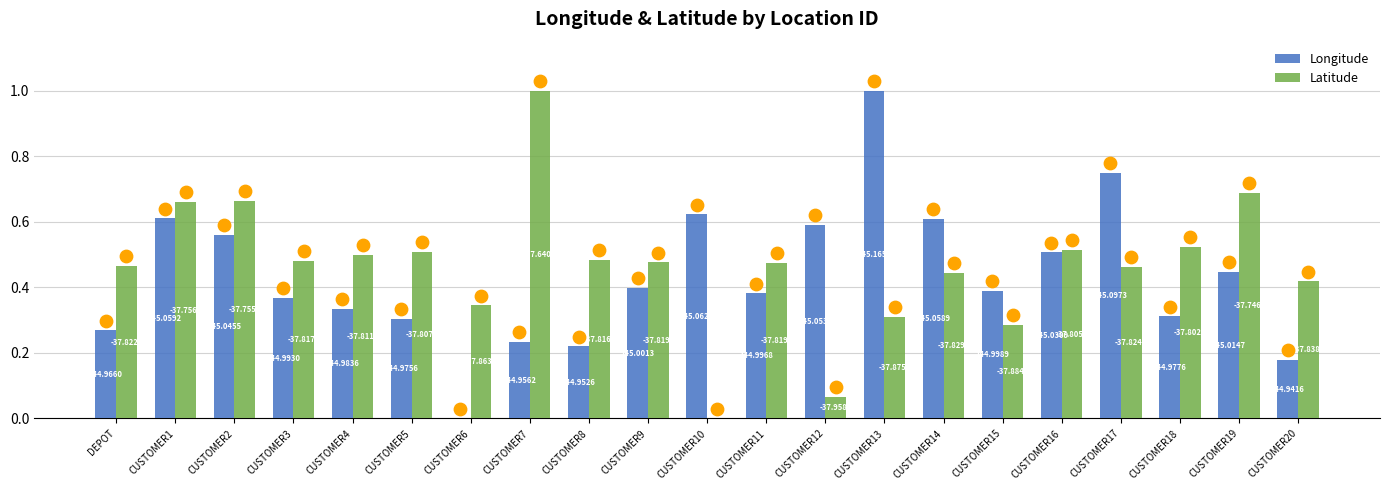

What are all the series names shown in the legend?

Longitude, Latitude